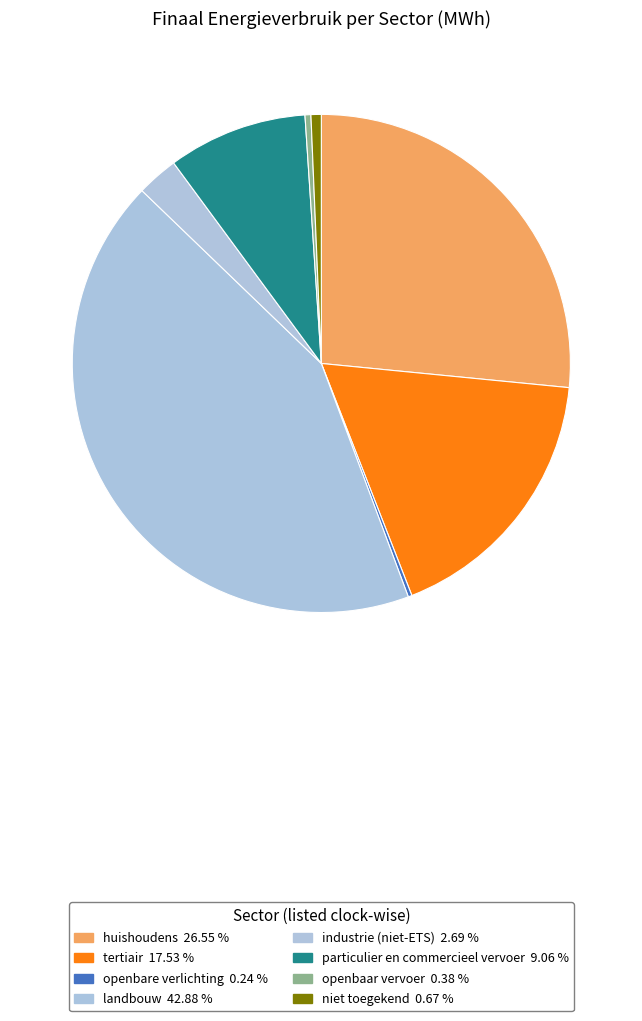

Is niet toegekend the majority of the pie?

No